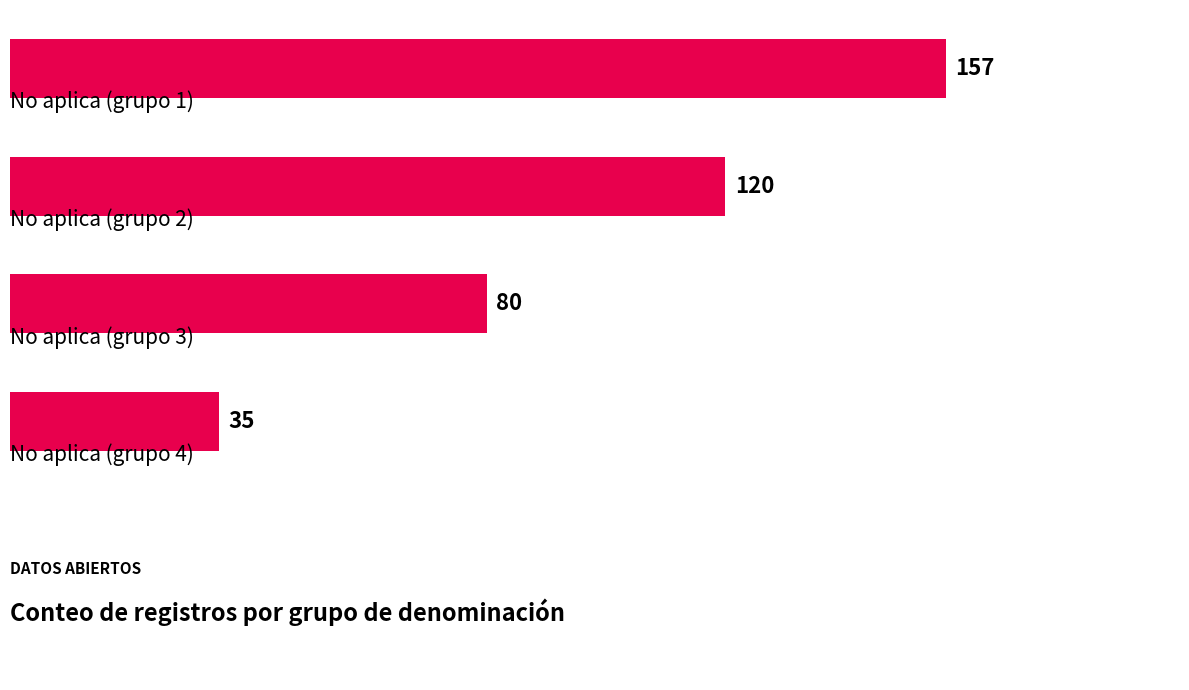

What is the sum of all values?

392